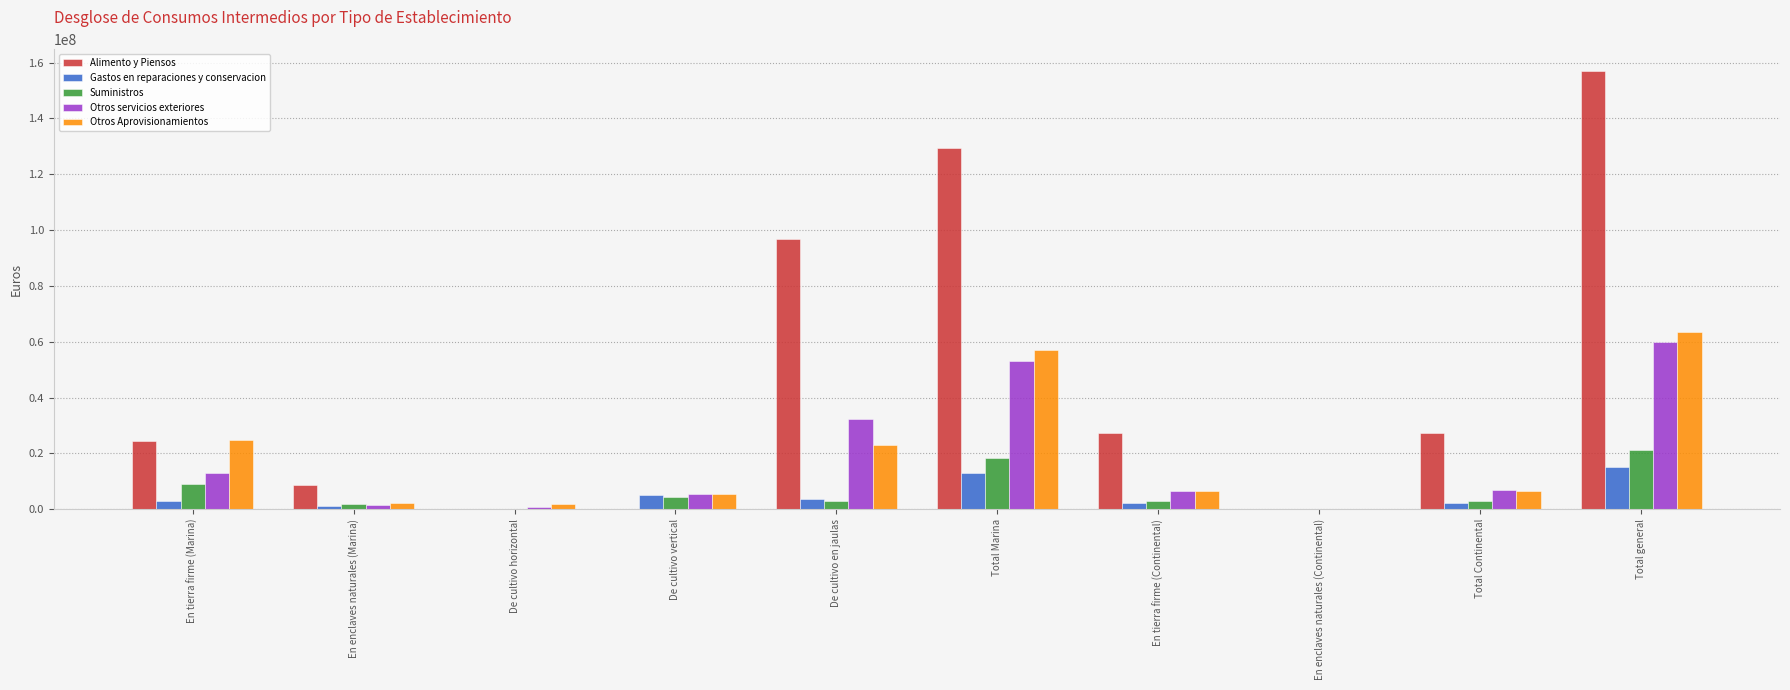

What is the sum of all Gastos en reparaciones y conservacion values?

45492002.2